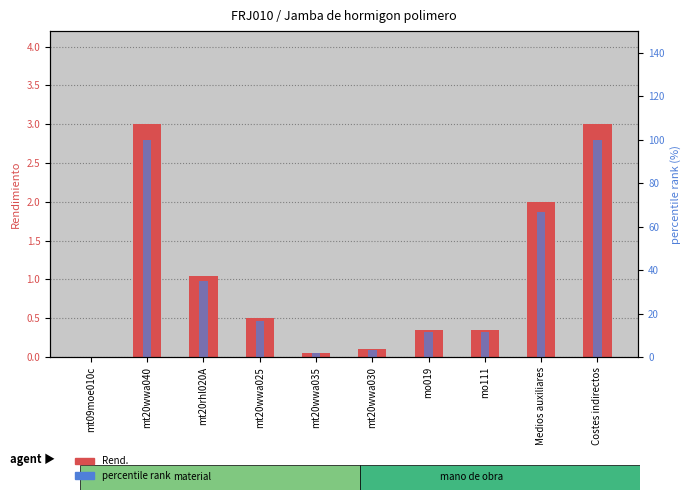

Reading left to right, transcribe all the data shown in this chart.

Rend.: 0.0	3.0	1.1	0.5	0.1	0.1	0.3	0.3	2.0	3.0
percentile rank: 0.2	100.0	35.0	16.7	1.7	3.4	11.5	11.5	66.7	100.0